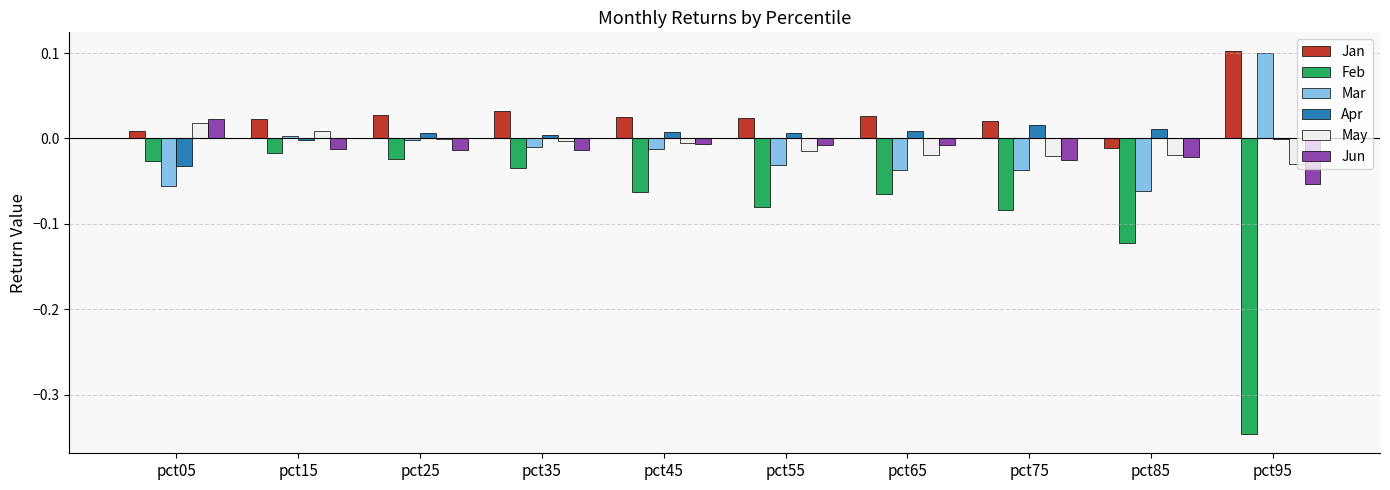

Which series has the largest total across all categories?

Jan